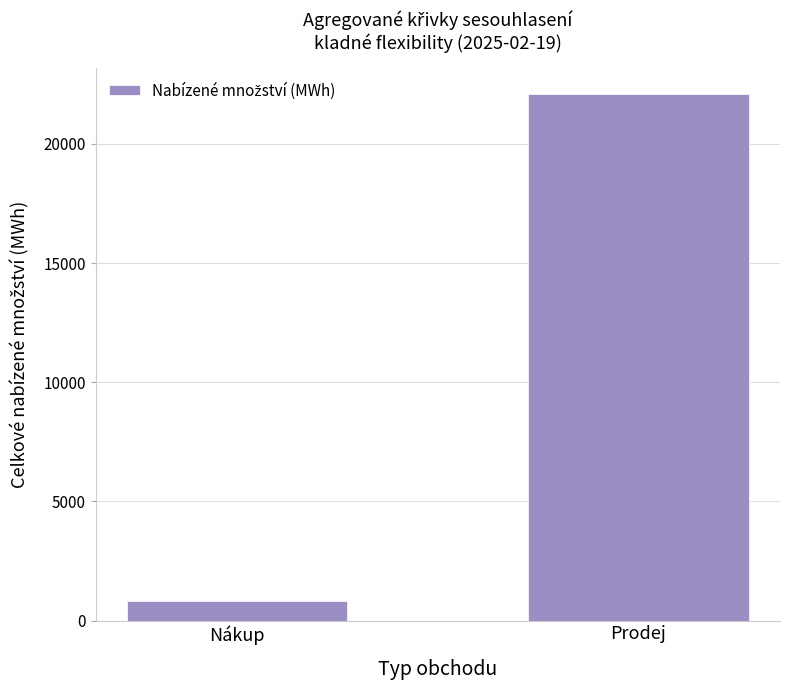

What is the label of the 2nd bar from the left?

Prodej